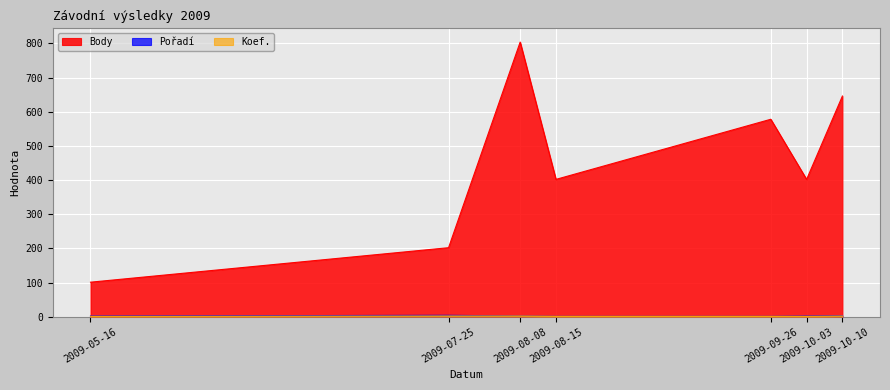

What are all the series names shown in the legend?

Body, Pořadí, Koef.